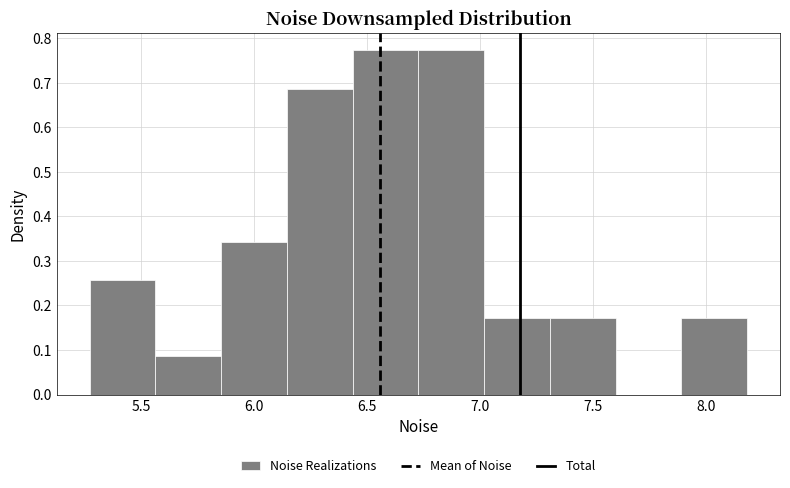

Reading left to right, transcribe this chart: for each bar, give the range it covers on the x-axis and its height. Neither the bar edges nor the heights are printed on the chart, so give them approximately, as read against the axes.

5.25 to 5.55: 0.26
5.55 to 5.85: 0.09
5.85 to 6.15: 0.34
6.15 to 6.45: 0.69
6.45 to 6.75: 0.77
6.75 to 7.00: 0.77
7.00 to 7.30: 0.17
7.30 to 7.60: 0.17
7.60 to 7.90: 0
7.90 to 8.20: 0.17